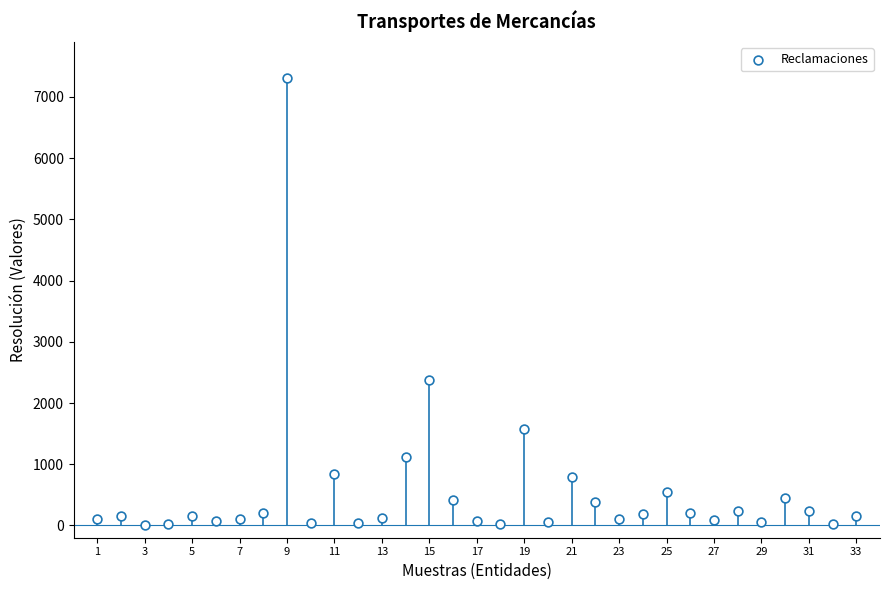

What is the range of Y values (max minus min)?

7302